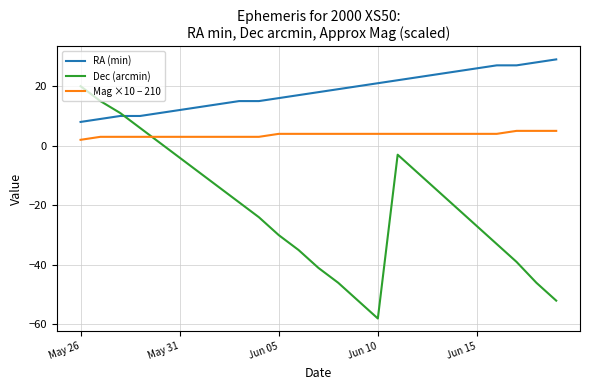

Which series has the largest total across all categories?

RA (min)